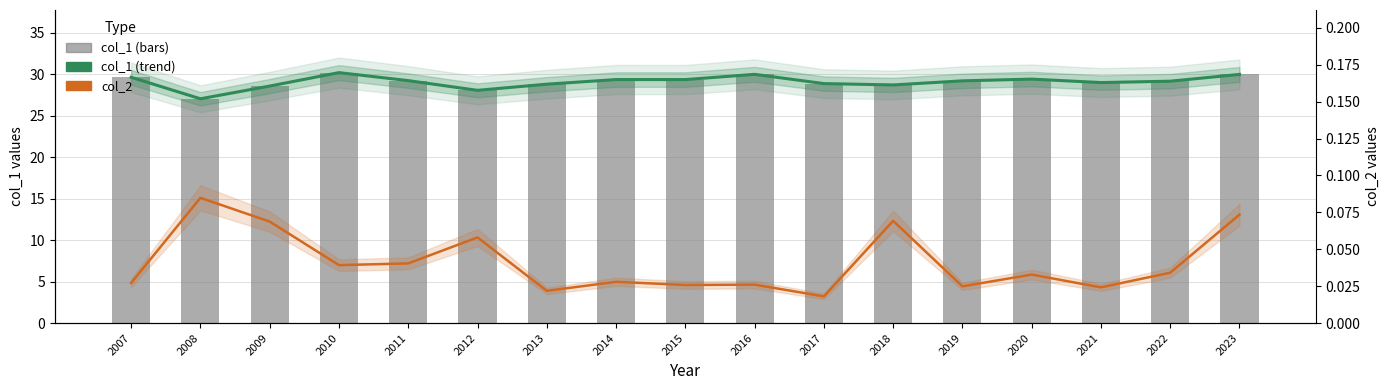

What is the maximum value shown in the chart?

30.2